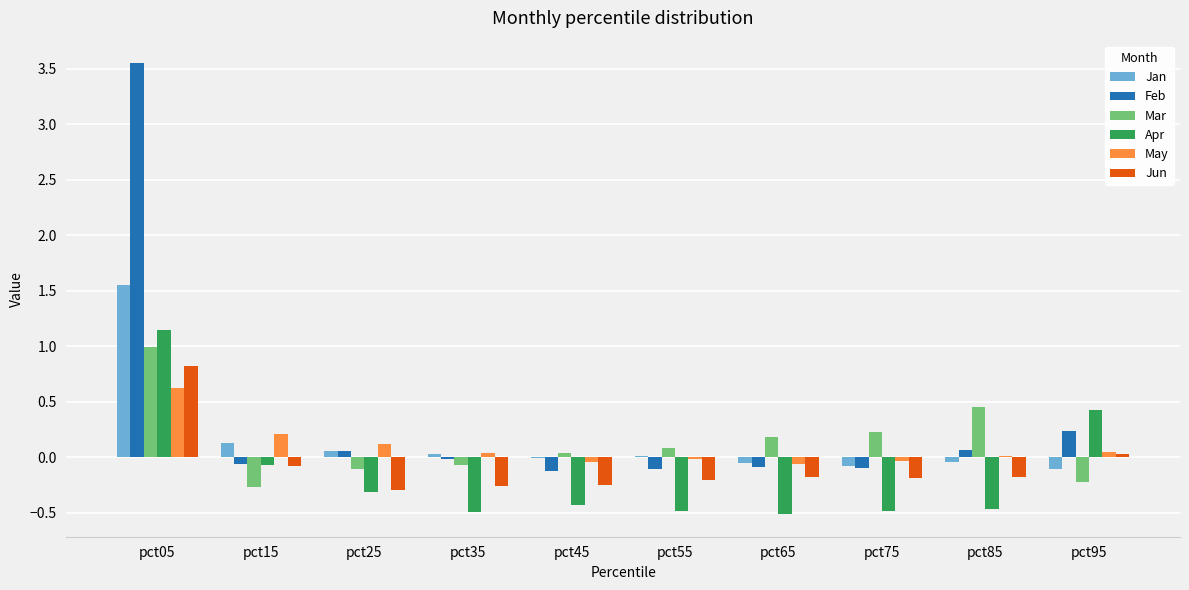

What is the sum of the Jun values at pct65 and pct35?

-0.4